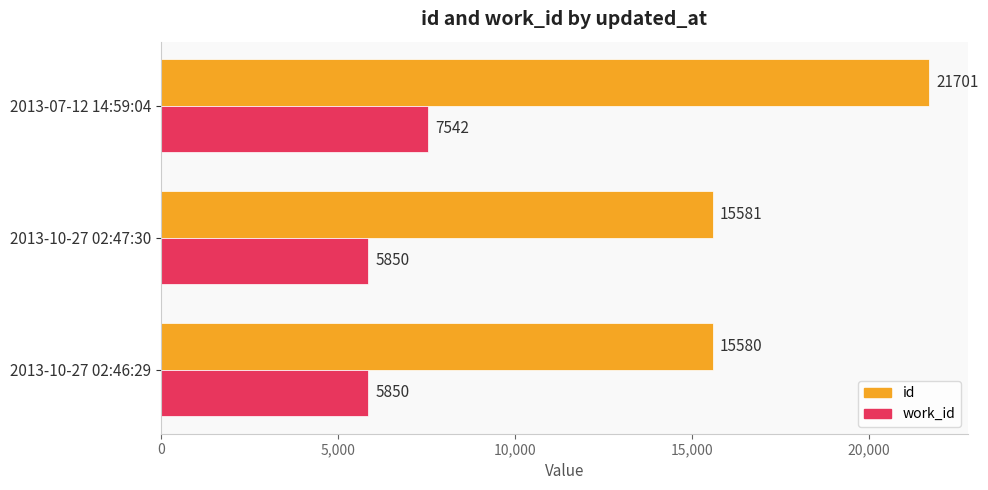

Which series has the largest range (max minus min)?

id